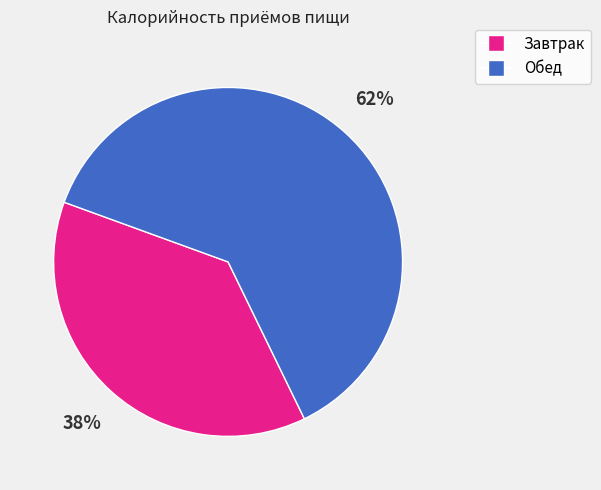

Does Обед account for over 50% of the chart?

Yes